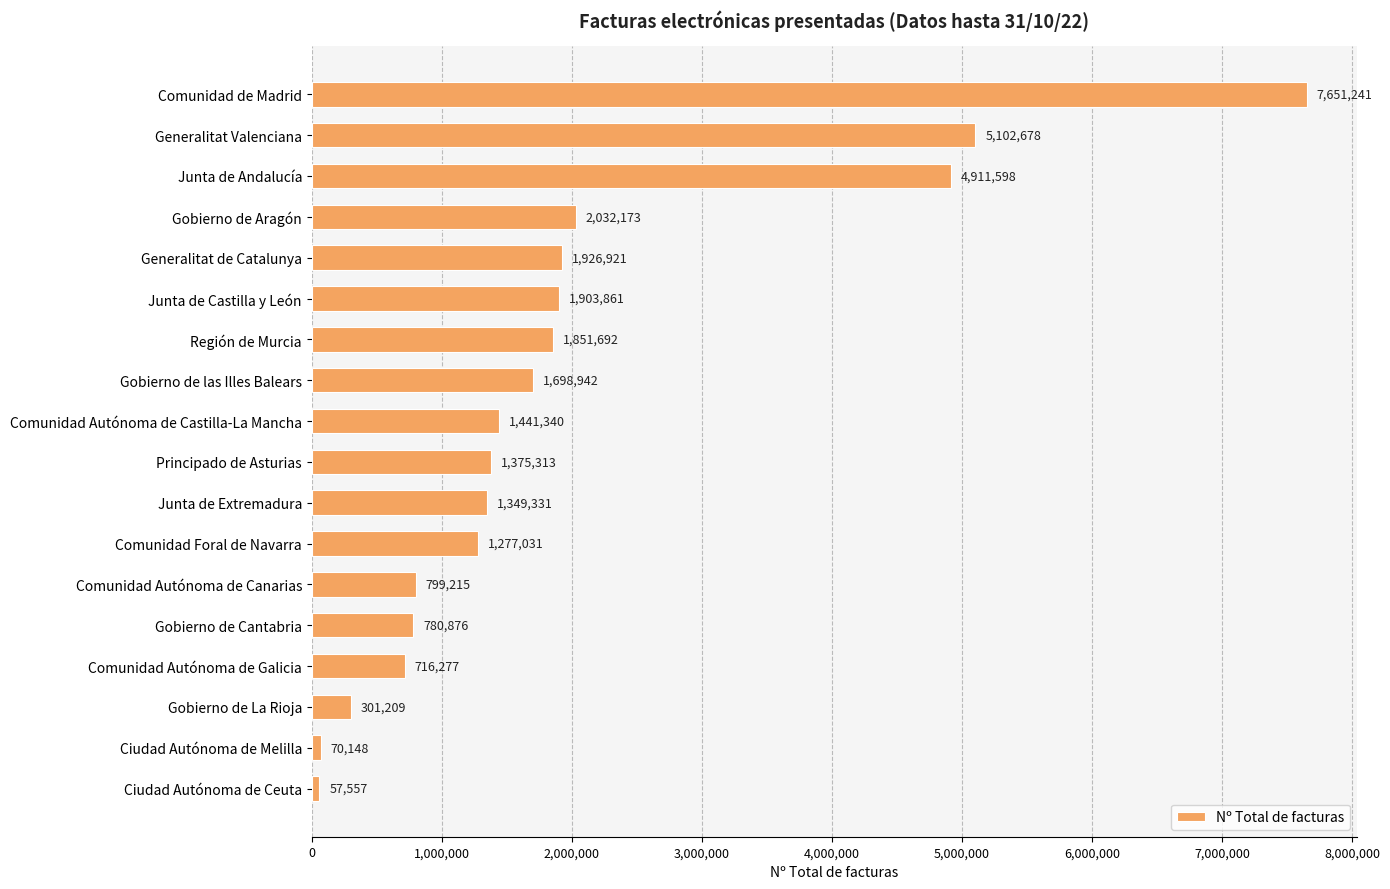

What is the greatest value displayed?

7651241